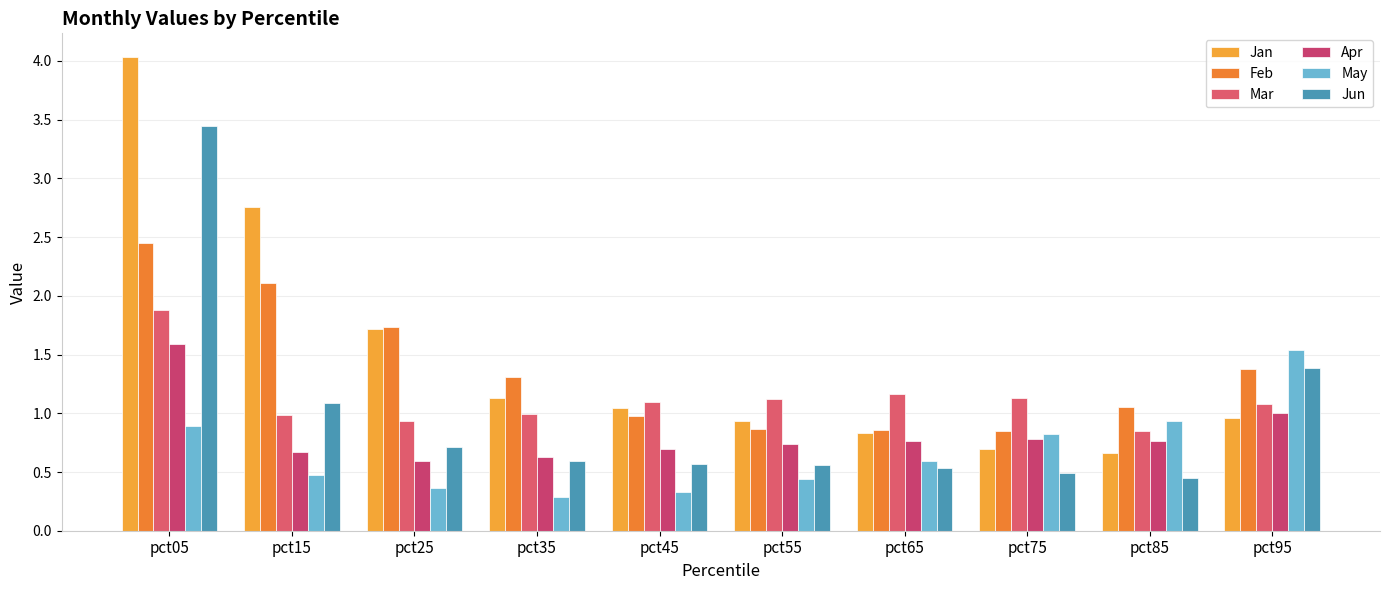

Which series changed the most between pct15 and pct85?

Jan